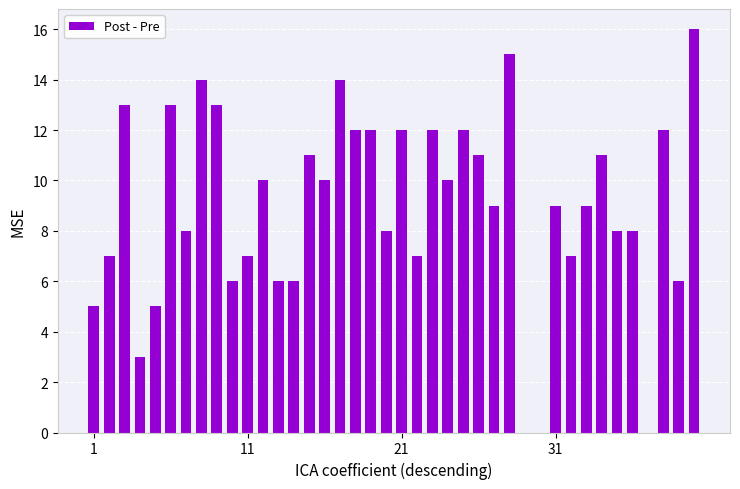

What is the sum of all values?

357